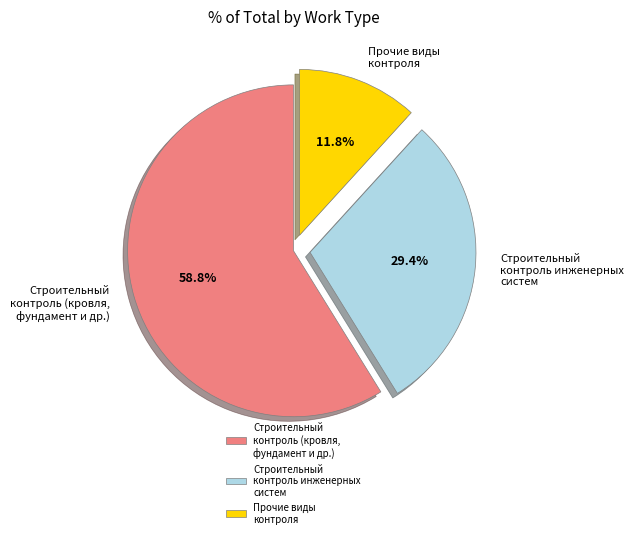

Between Прочие виды контроля and Строительный контроль (кровля, фундамент и др.), which is larger?

Строительный контроль (кровля, фундамент и др.)